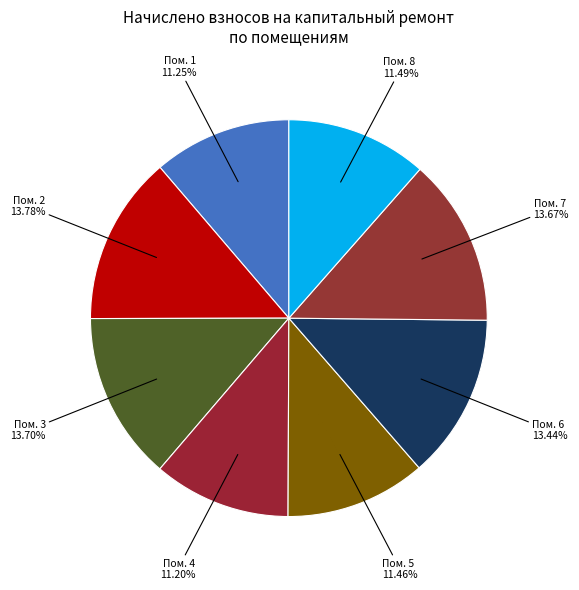

To the nearest percent, what is the average slice percentage?

12%